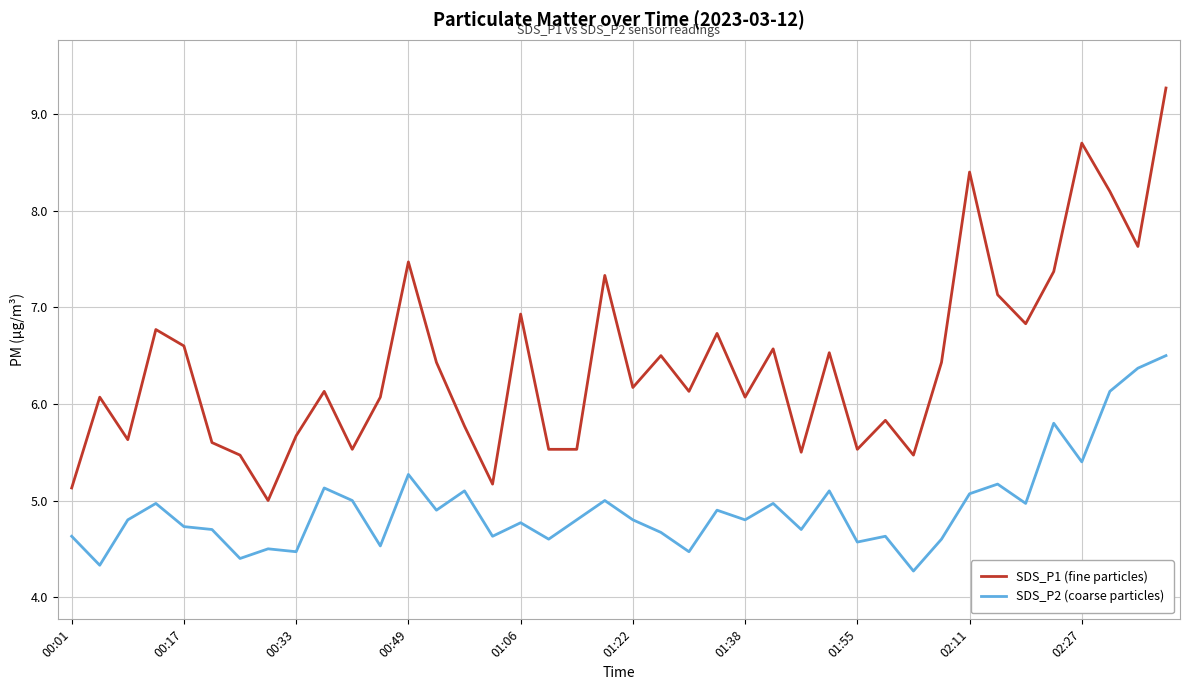

Which series has the largest total across all categories?

SDS_P1 (fine particles)